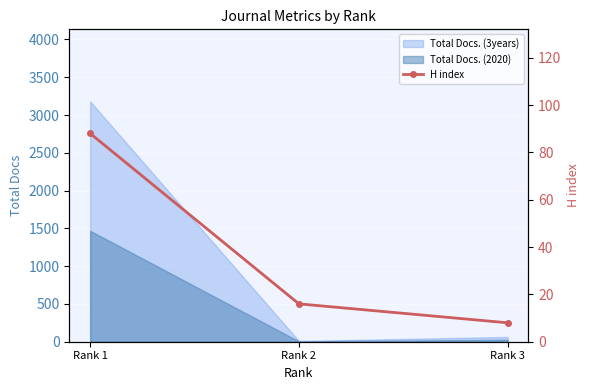

The value of Total Docs. (3years) at Rank 1 is 3180. True or false?

True